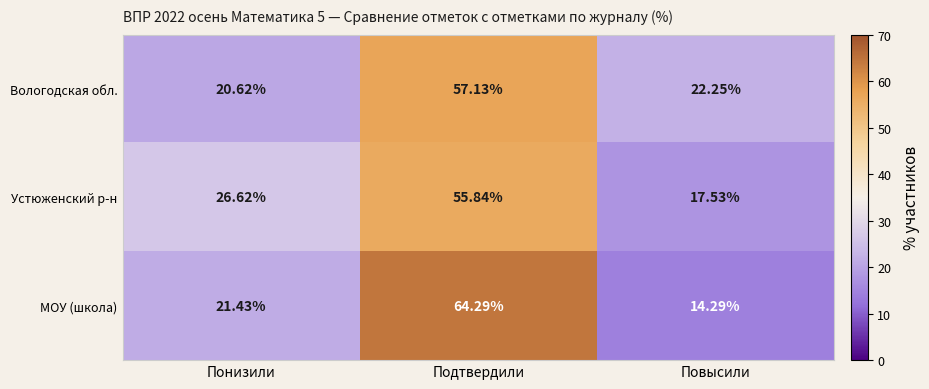

What is the total value across all series at Понизили?

68.7